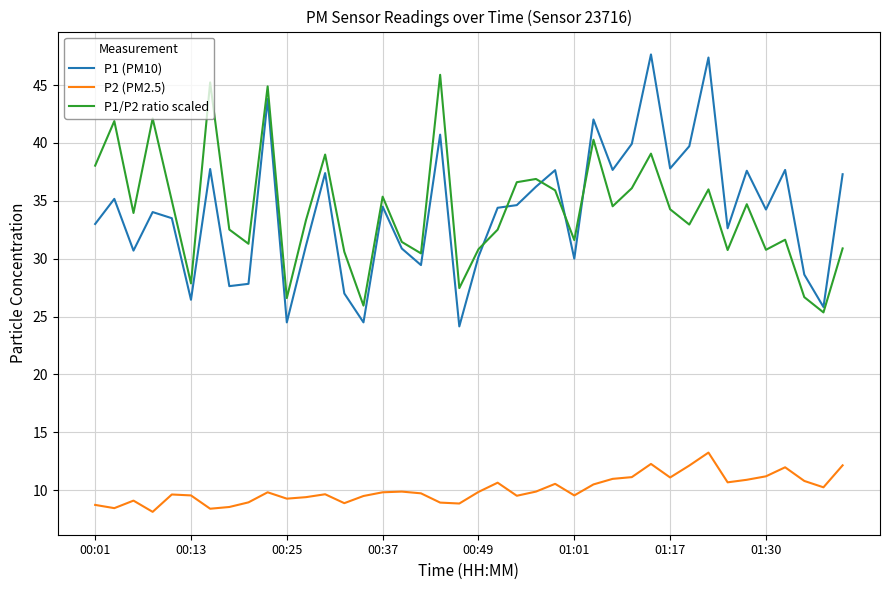

What is the difference between the maximum and minimum values in the P1/P2 ratio scaled series?

20.5